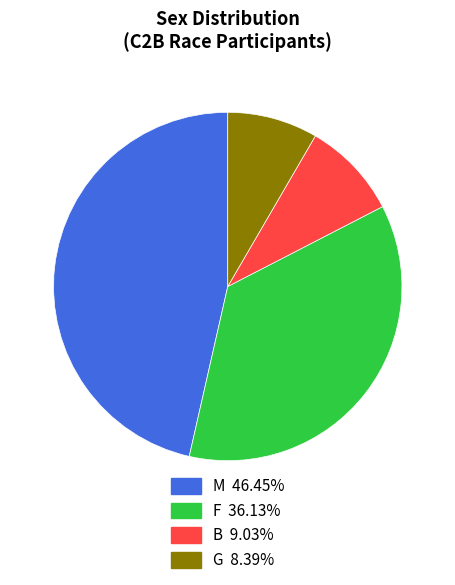

Rank the categories by value from lowest to highest.

G, B, F, M